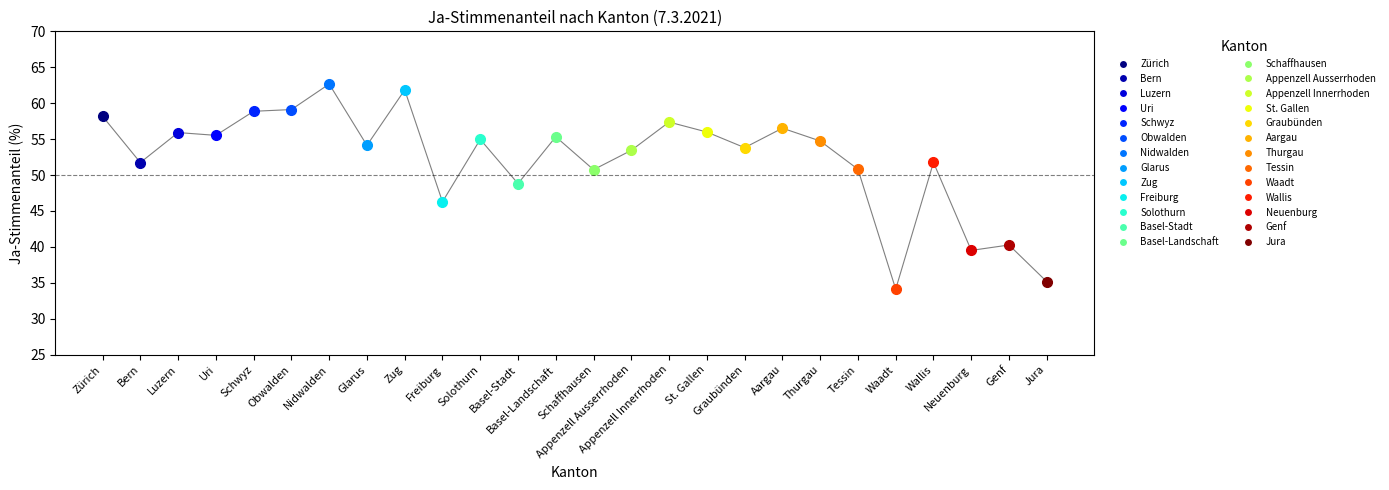

What is the difference between the values at Luzern and Bern?

4.2